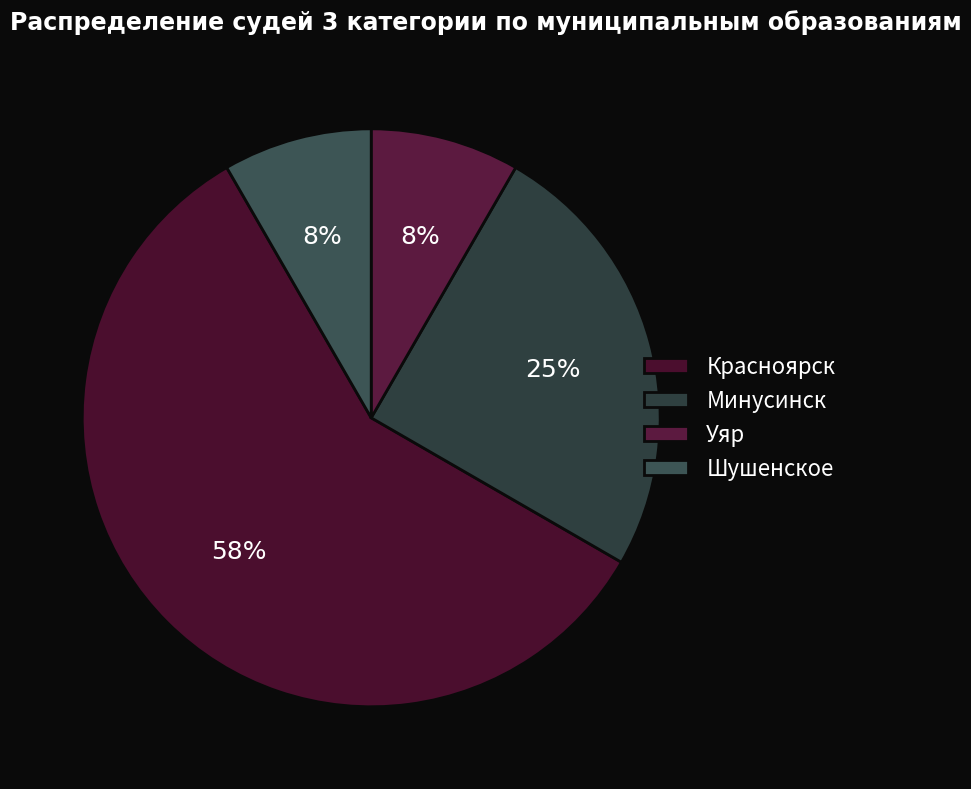

Which slice is the largest?

Красноярск